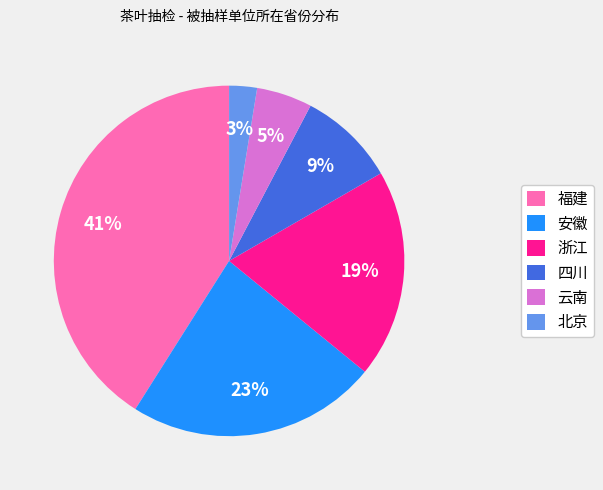

What is the largest slice in the pie chart?

福建